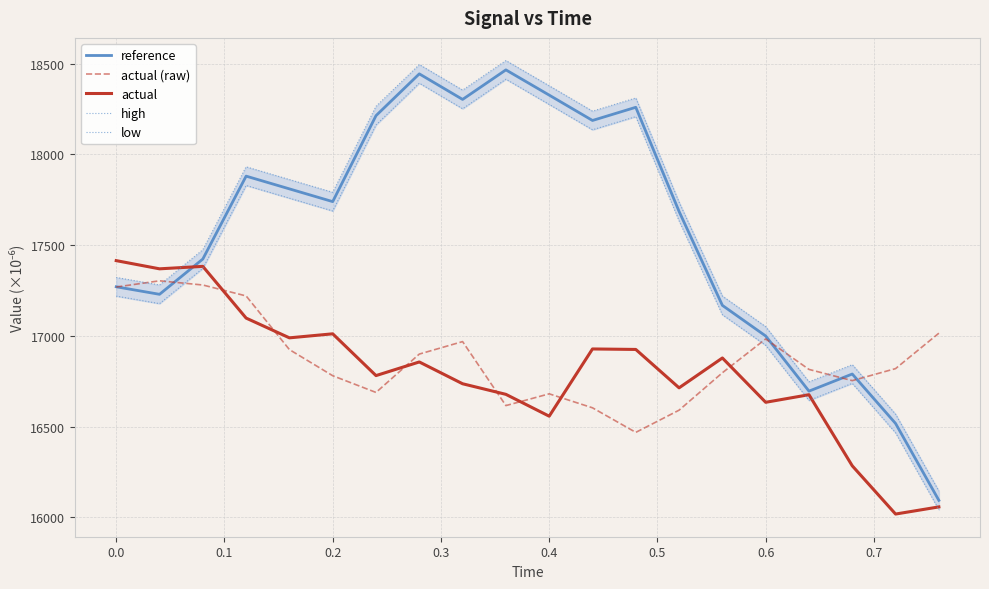

True or false: actual and actual (raw) intersect in this chart.

True